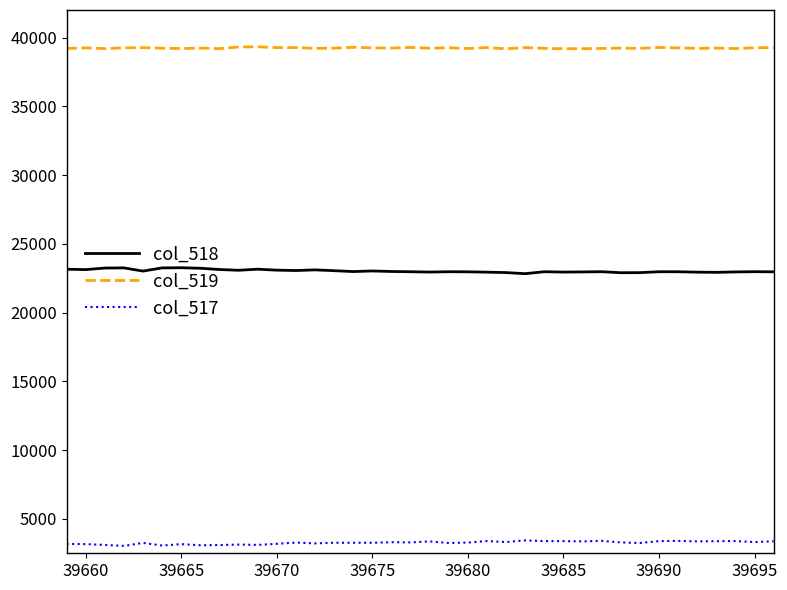

List the series in order of their overall mean, lowest first.

col_517, col_518, col_519